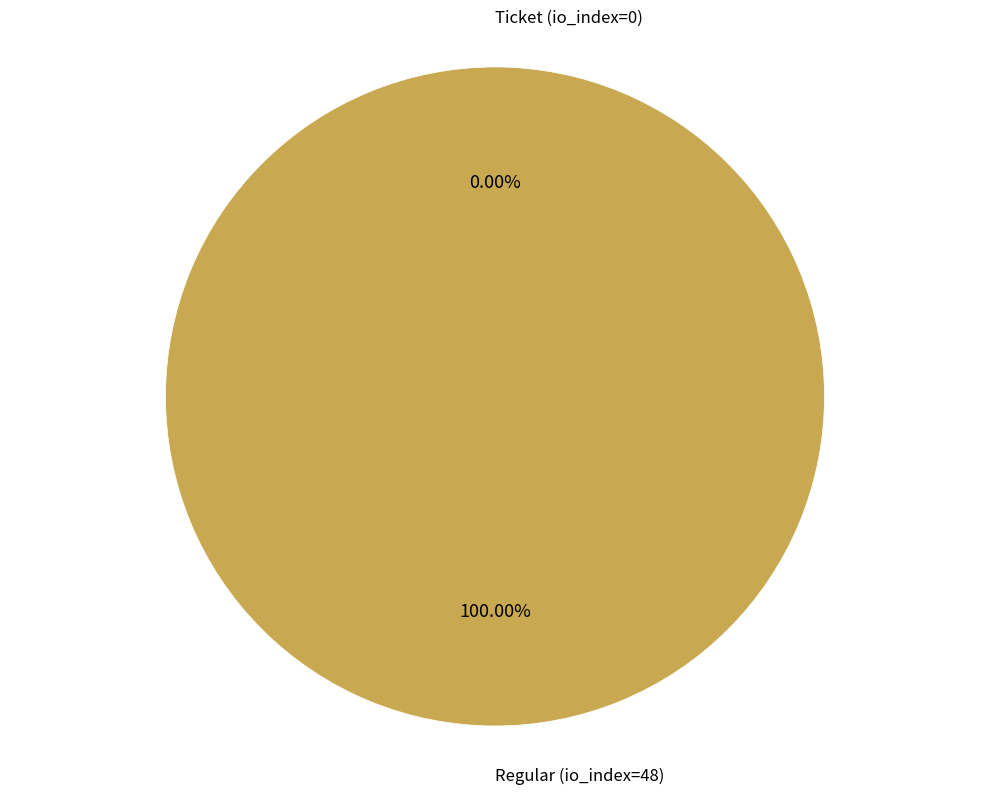

What percentage do Regular (io_index=48) and Ticket (io_index=0) together represent?

100.0%